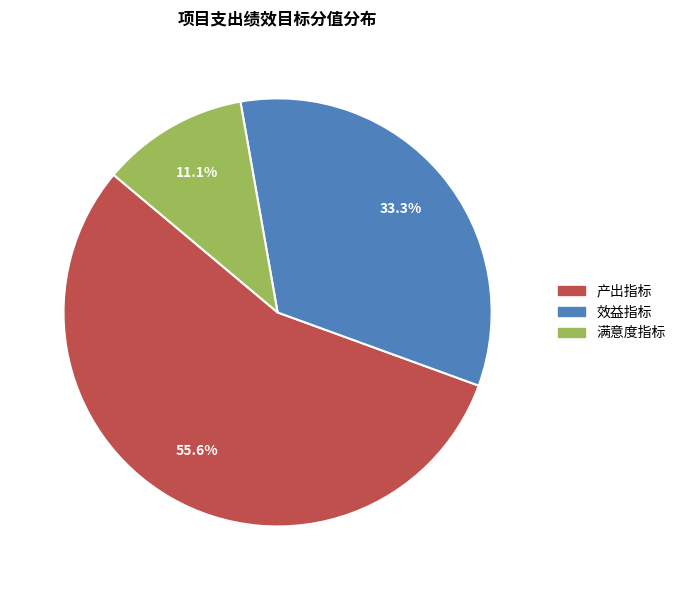

Count the number of slices in the pie.

3